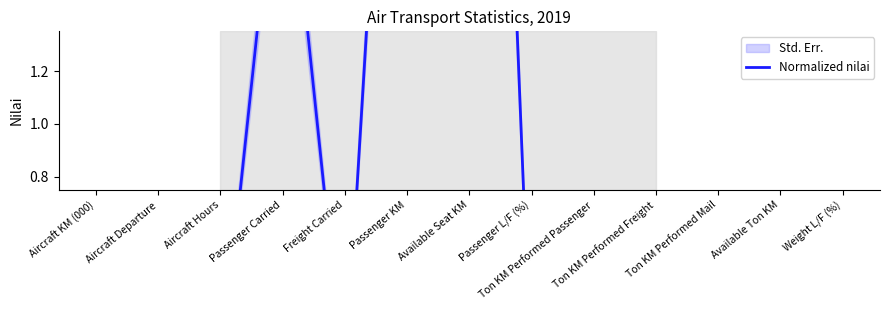

True or false: the data has more than 0 interior local peaks.

True